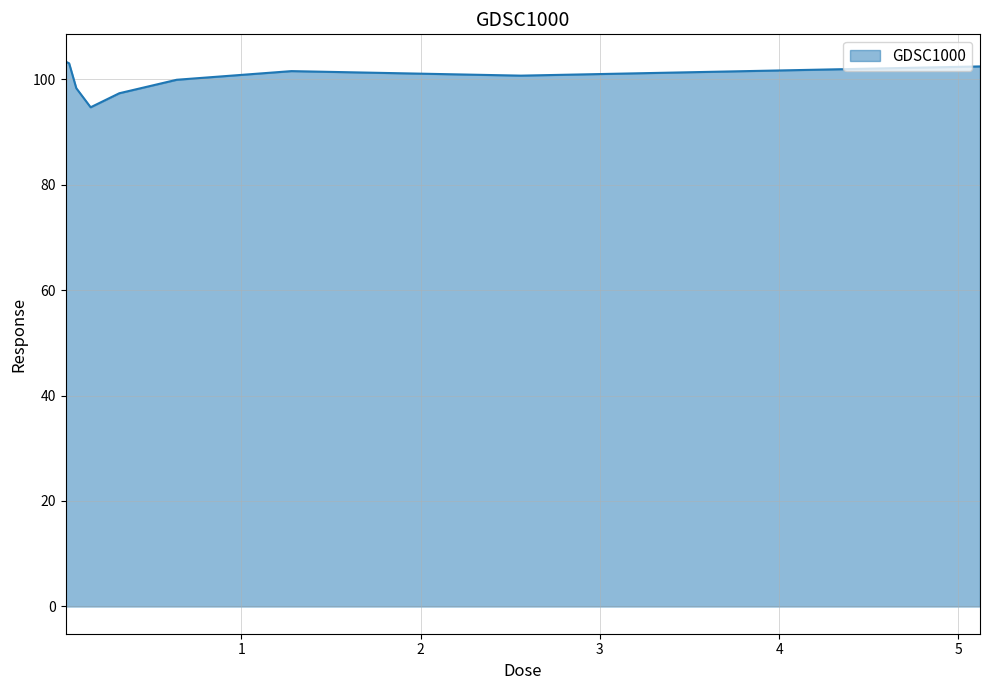

What is the difference between the maximum and minimum values?

8.7